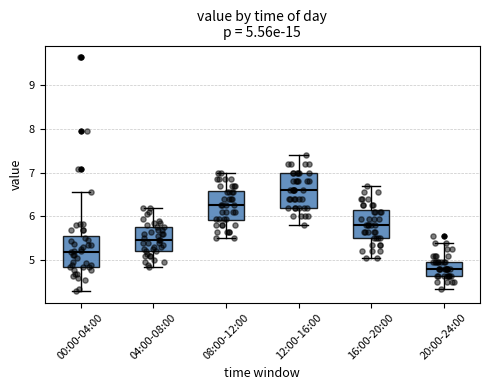

Comparing the boxes themselves (not the whiskers), which one is the tallest?

12:00-16:00